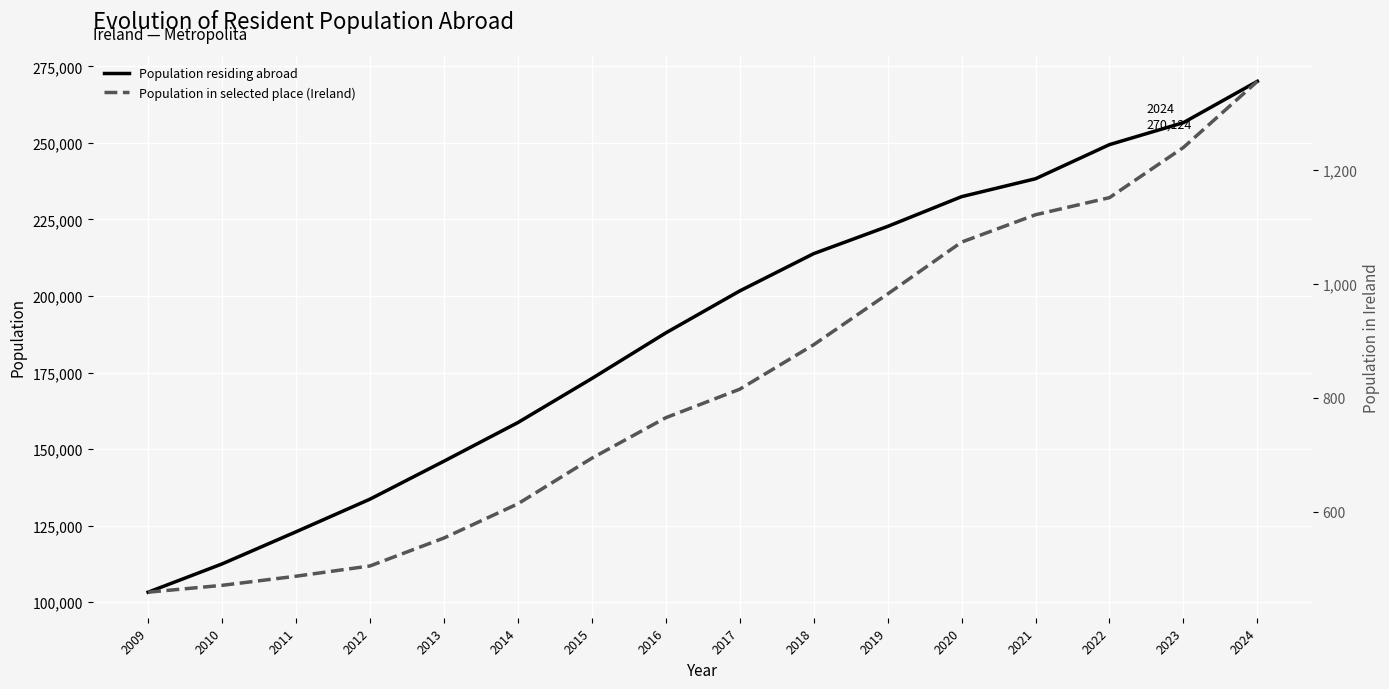

What is the total value across all series at 2020?

233526